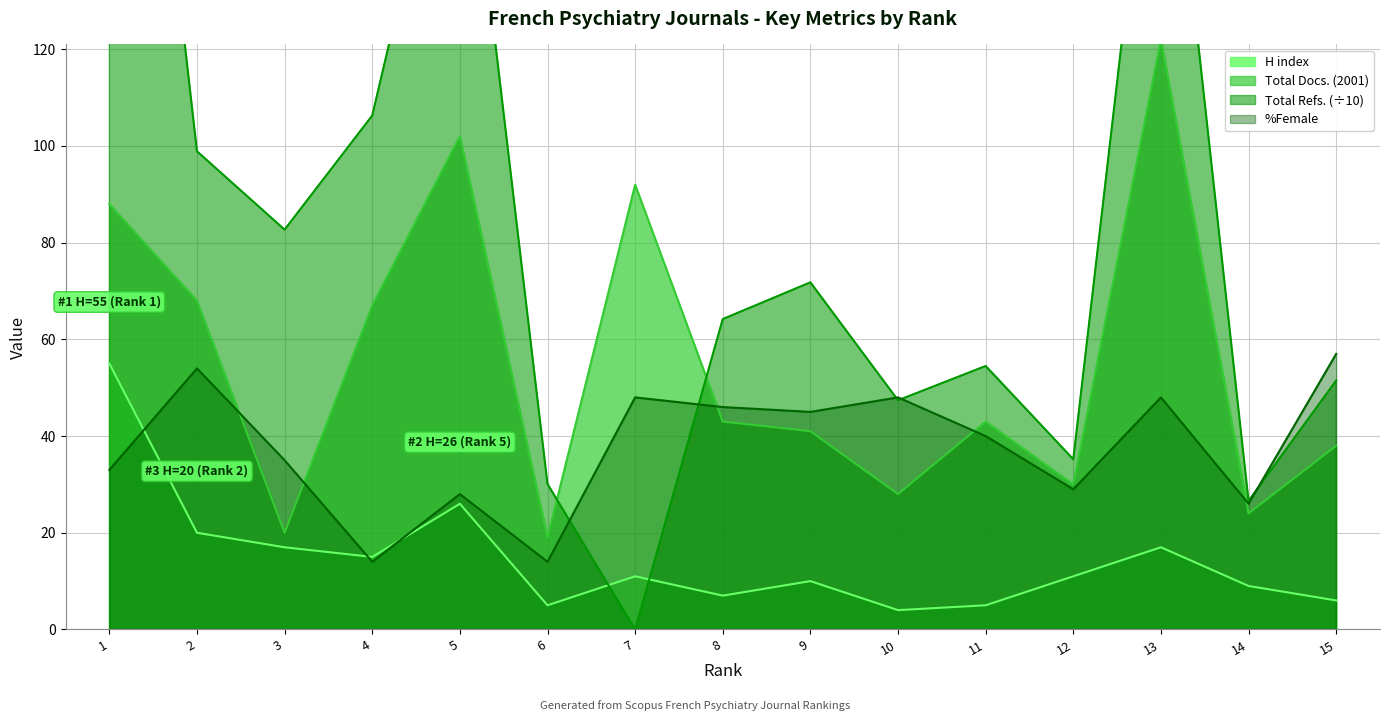

Which category has the highest value in the Total Docs. (2001) series?

13